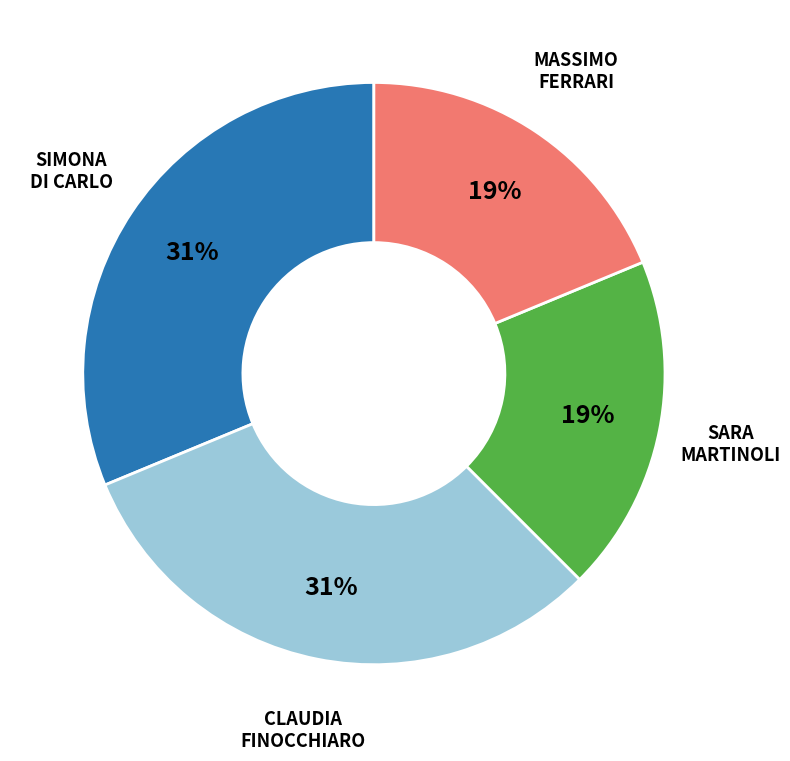

Count the number of slices in the pie.

4